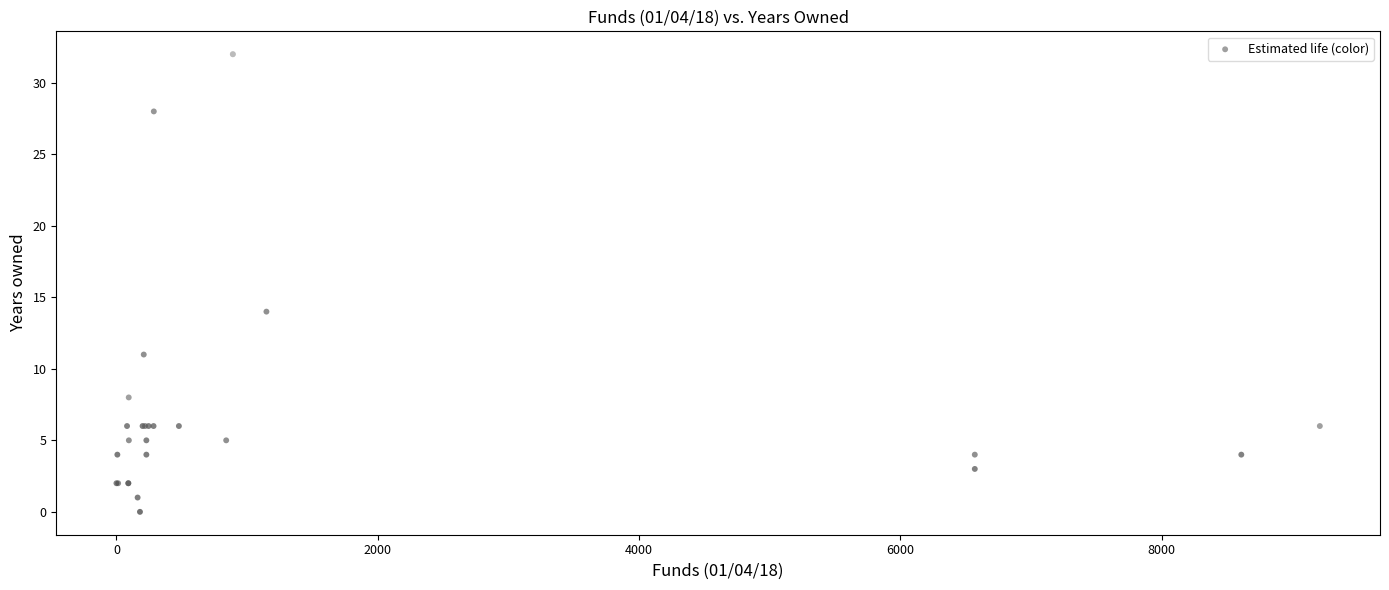

What Y value in the scatter plot is closest to 16?

14